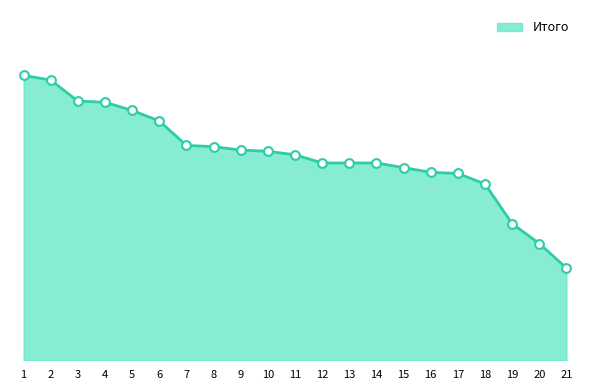

Which has a higher value, 7 or 13?

7